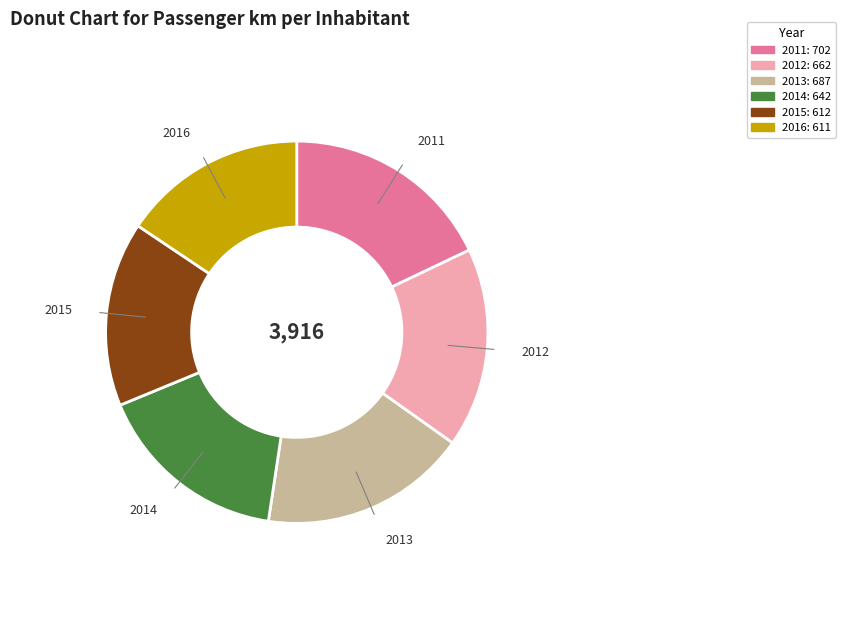

Is there a majority slice in this chart?

No